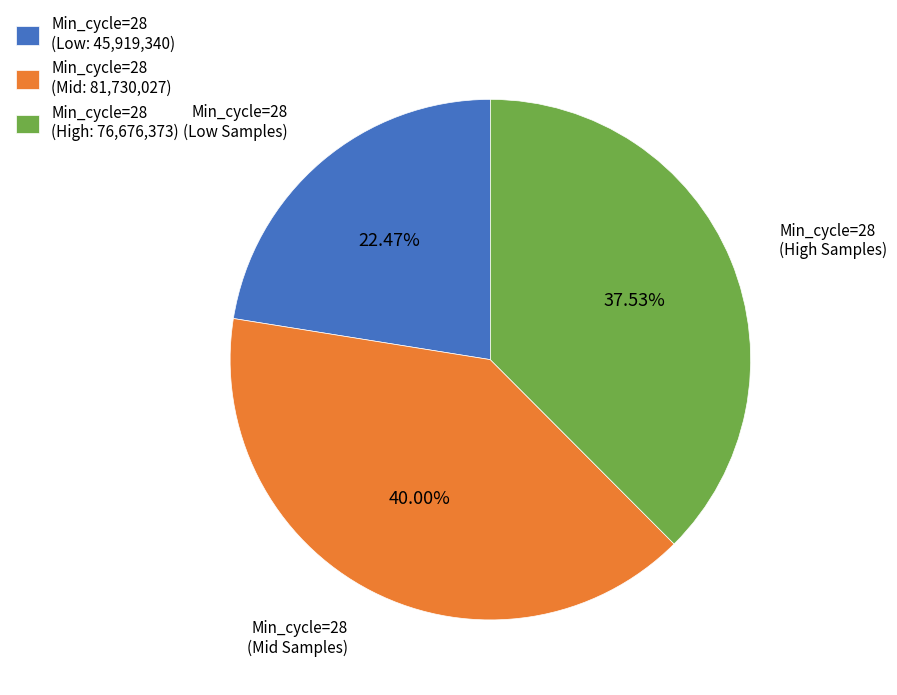

Rank the categories by value from lowest to highest.

Min_cycle=28 (Low Samples), Min_cycle=28 (High Samples), Min_cycle=28 (Mid Samples)